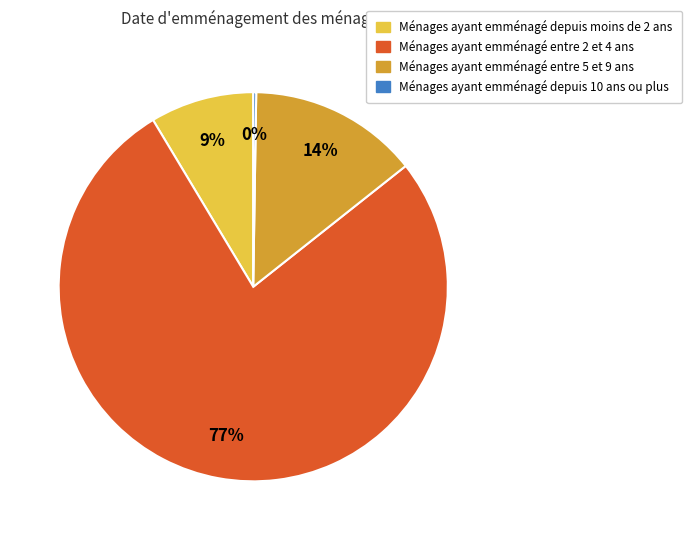

Is there any slice that represents more than half of the pie?

Yes